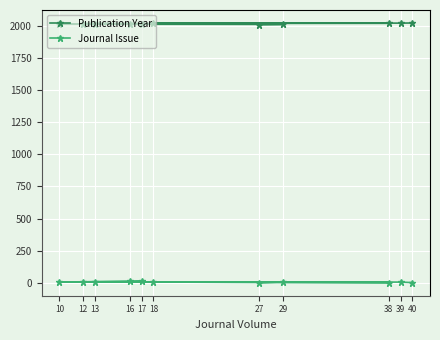

Which series has the largest total across all categories?

Publication Year